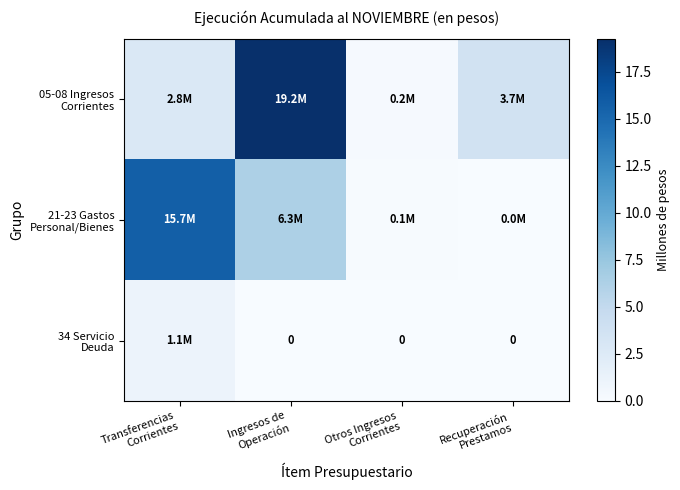

What is the sum of the 34 Servicio Deuda values at Transferencias Corrientes and Recuperación Prestamos?

1.1